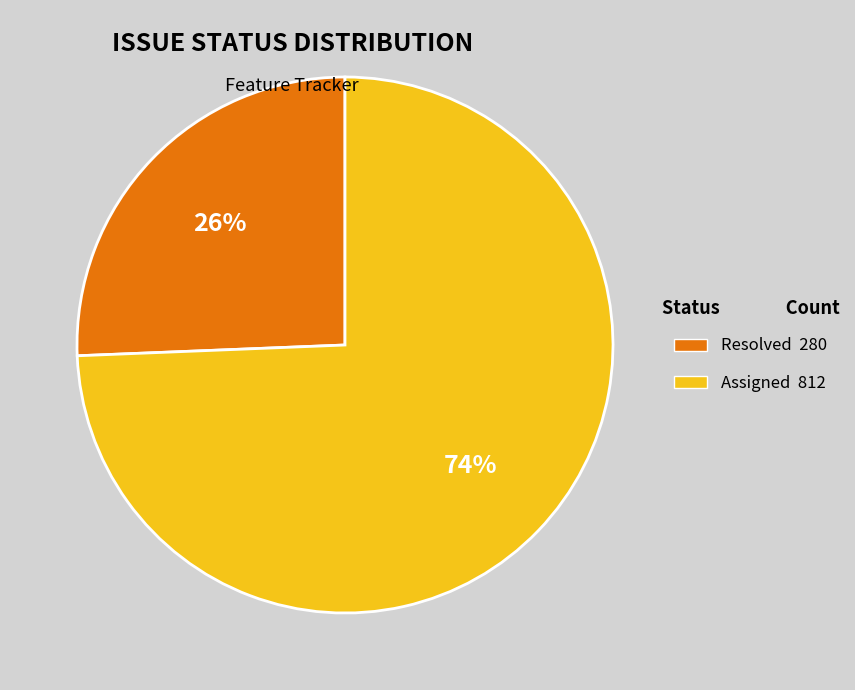

Is there a majority slice in this chart?

Yes